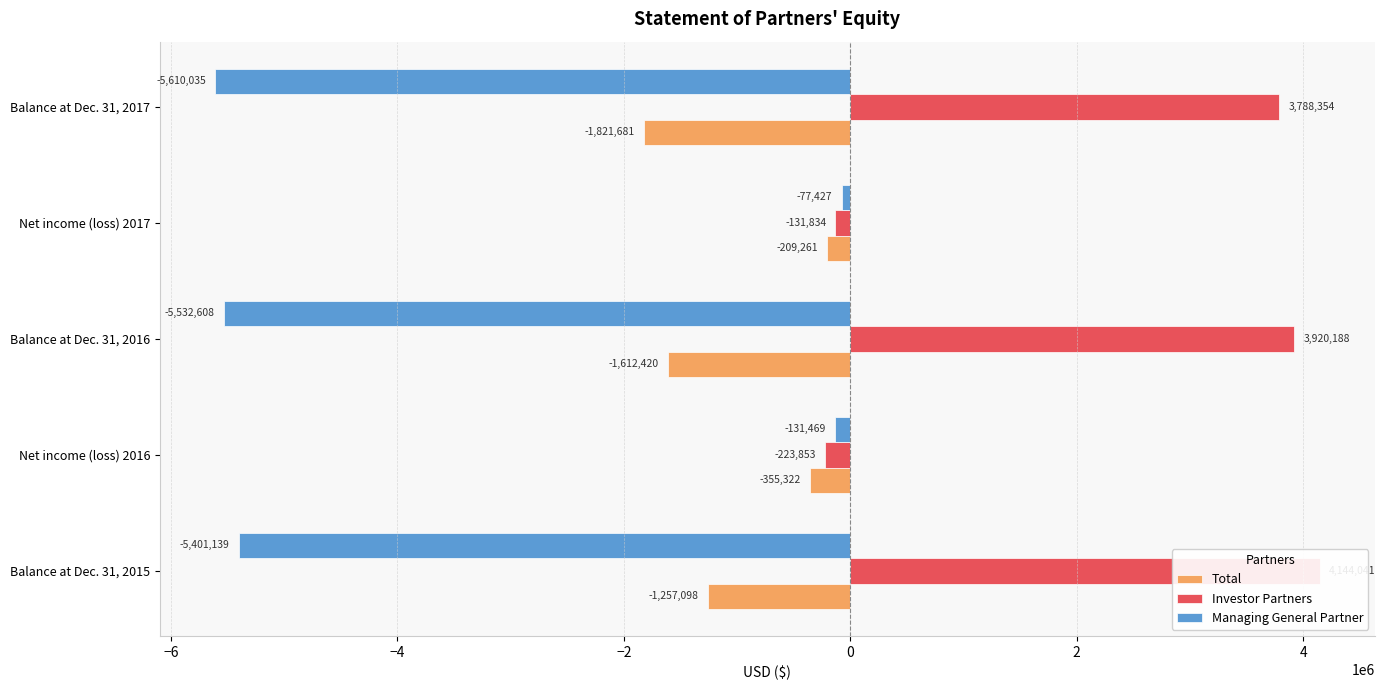

Is it true that Investor Partners equals 3788354 at Balance at Dec. 31, 2017?

True